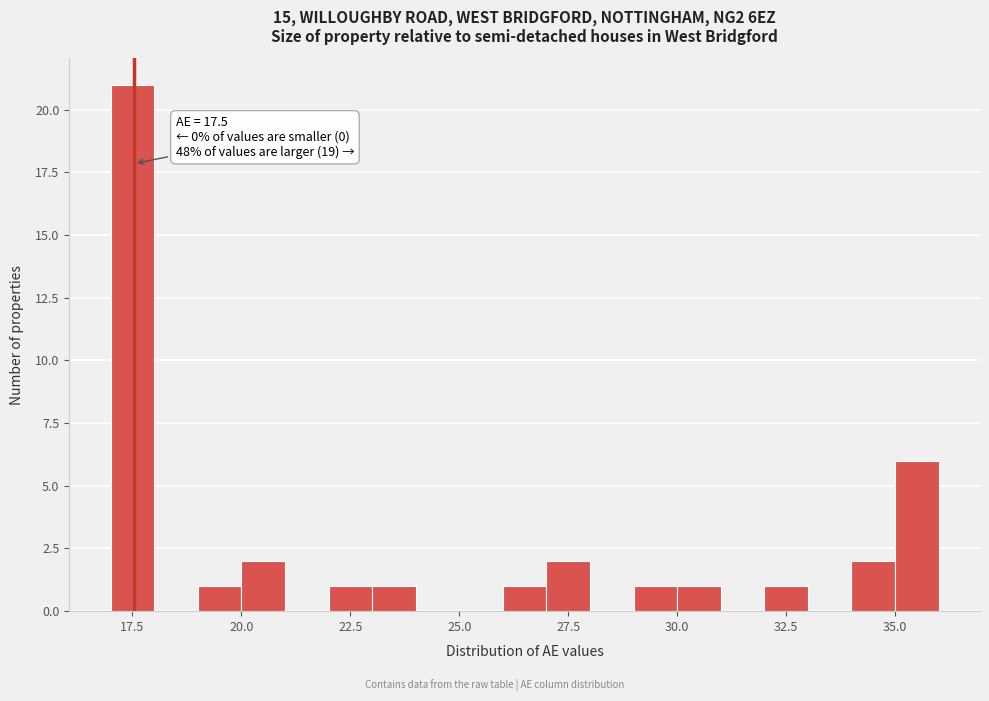

Read against the x-axis, roughly where is the centre of the tallest bar?

17.5